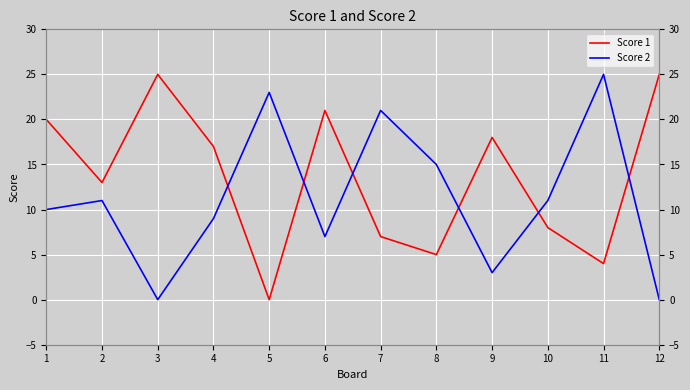

How many data points in Score 1 are less than 17?

6